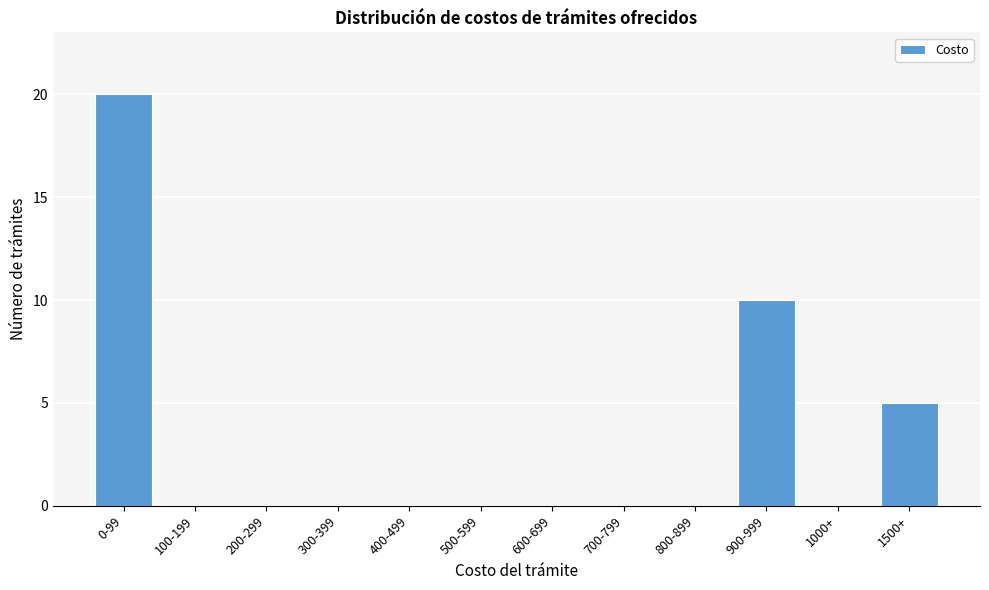

Reading left to right, what are all the values shown in this chart?

0-99=20	100-199=0	200-299=0	300-399=0	400-499=0	500-599=0	600-699=0	700-799=0	800-899=0	900-999=10	1000+=0	1500+=5